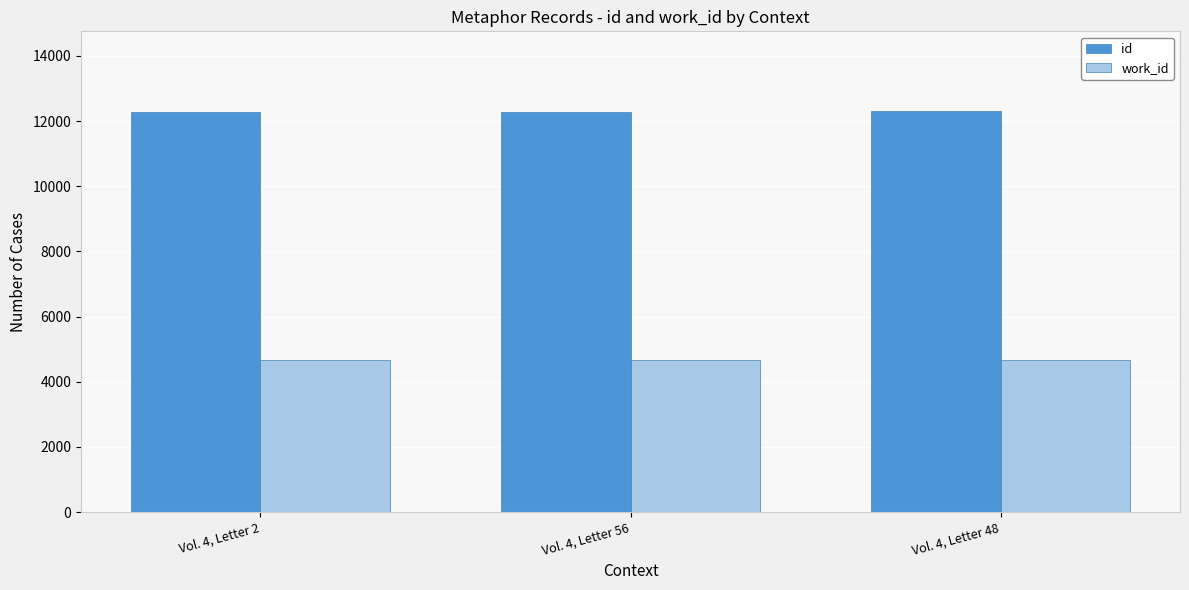

Rank the series by their maximum value, from lowest to highest.

work_id, id